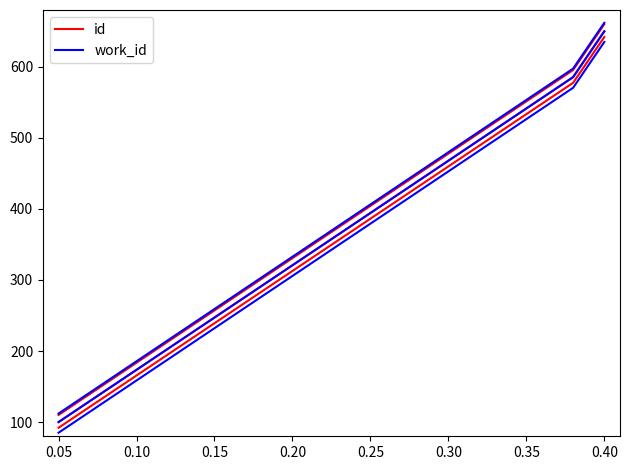

What is the maximum value for id?

650.0